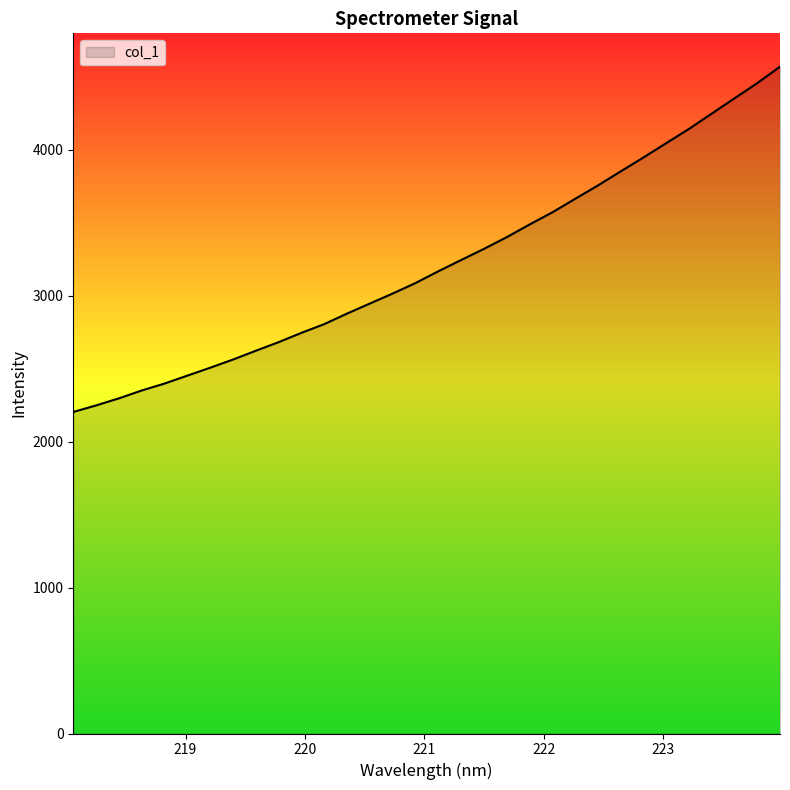

What is the greatest value displayed?

4569.0